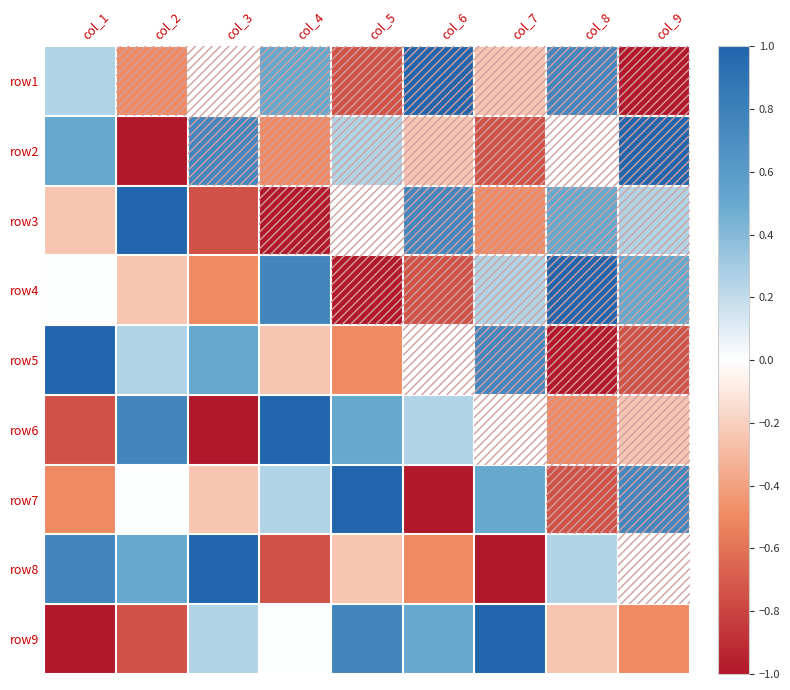

Between col_3 and col_8, which is larger?

col_8